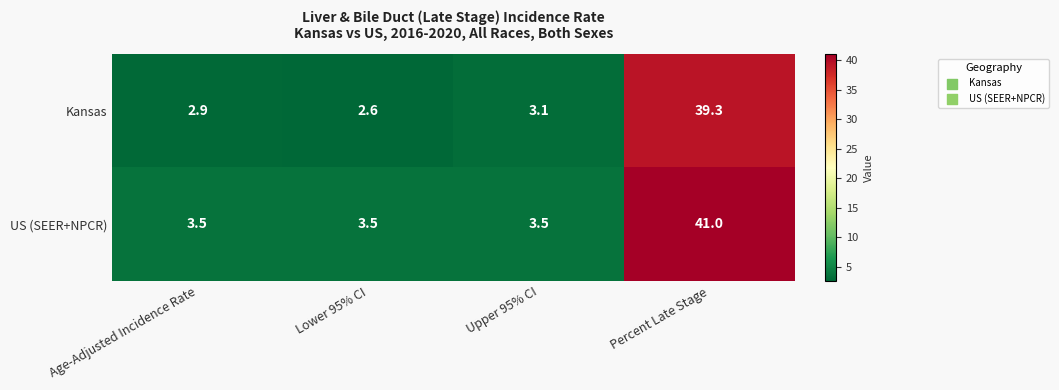

At Age-Adjusted Incidence Rate, list the series in order from largest to smallest.

US (SEER+NPCR), Kansas